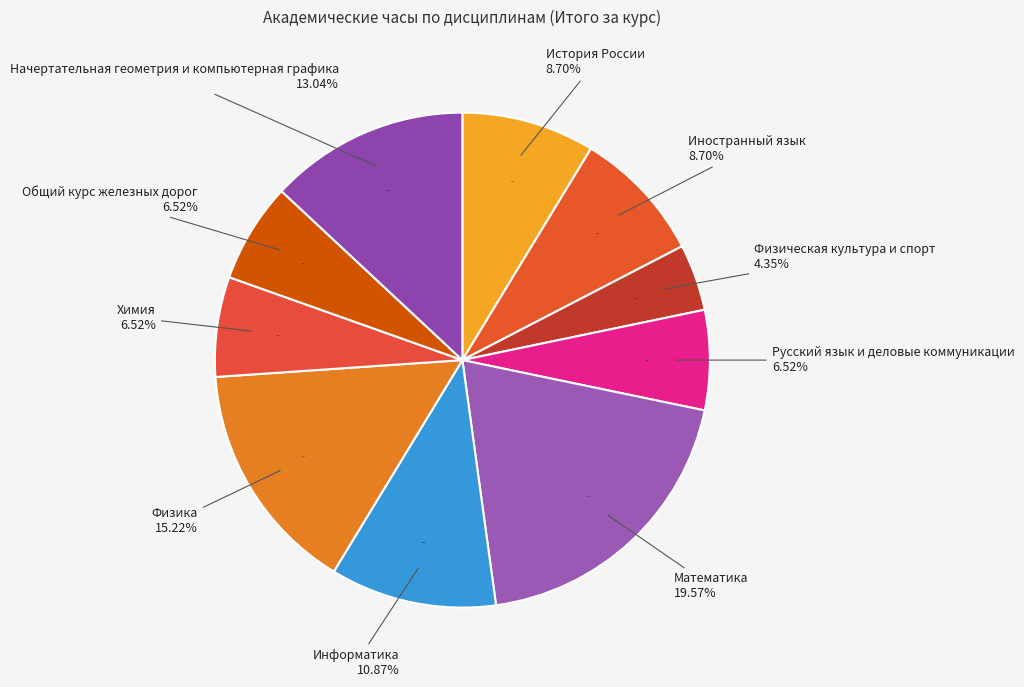

What percentage is the Информатика slice, to the nearest percent?

11%